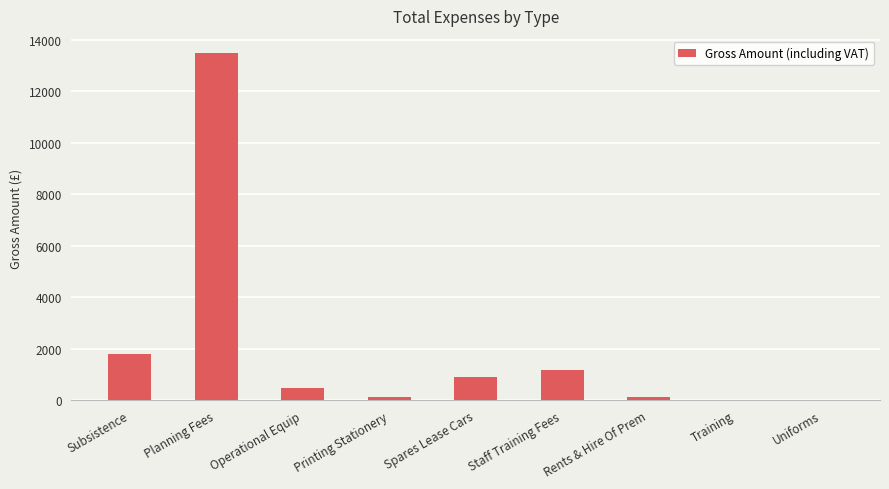

What is the maximum value shown in the chart?

13475.0